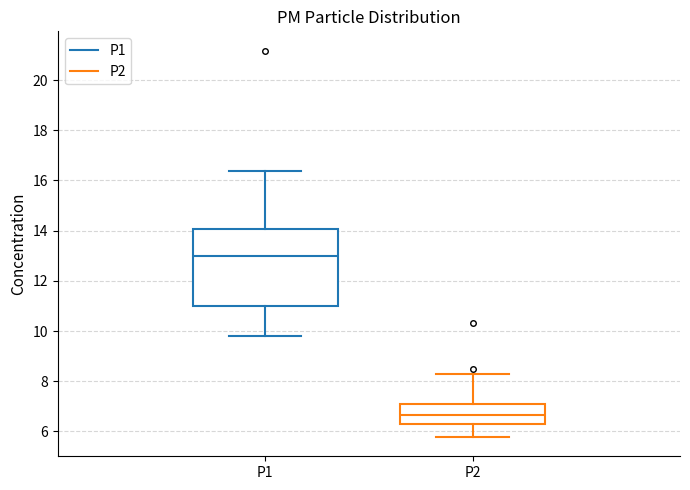

Where does the lower whisker of the box for P2 end on the y-axis? The values are not printed on the chart, so give them approximately, as read against the axis.

5.8